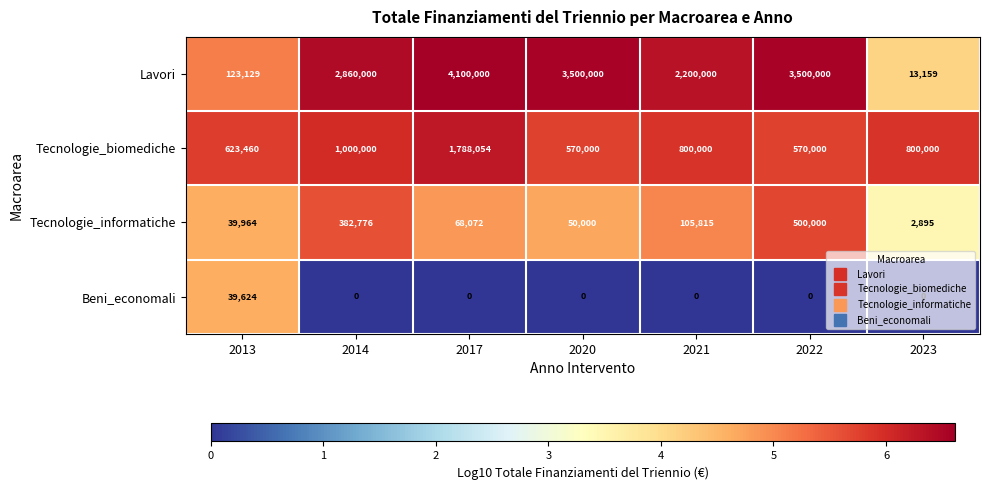

At which category is the sum across all series the highest?

2017